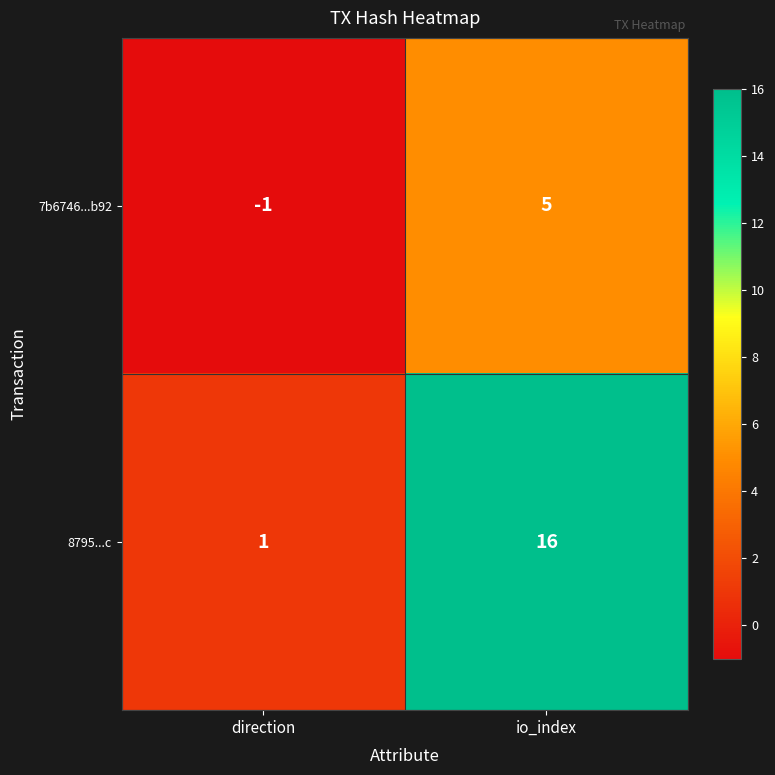

What is the total value across all series at io_index?

21